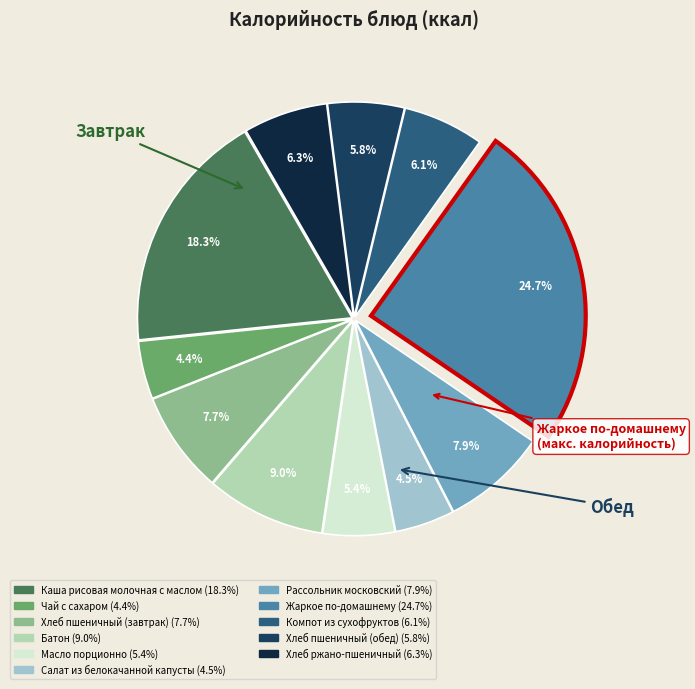

Is there any slice that represents more than half of the pie?

No